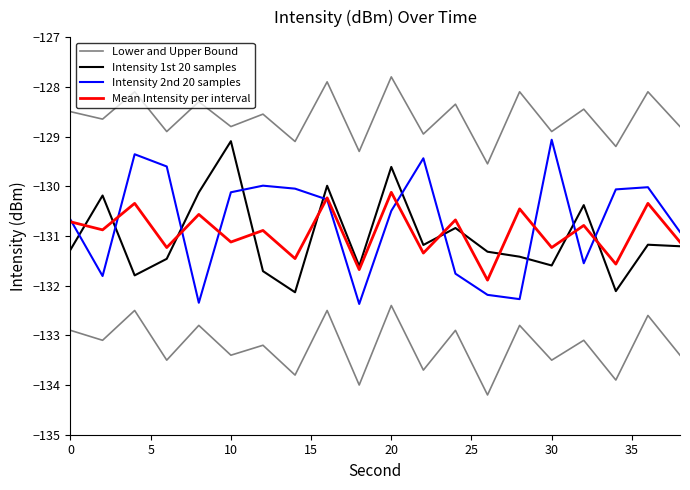

In Mean Intensity per interval, how many points are higher than both neighbors (excluding endpoints)?

9